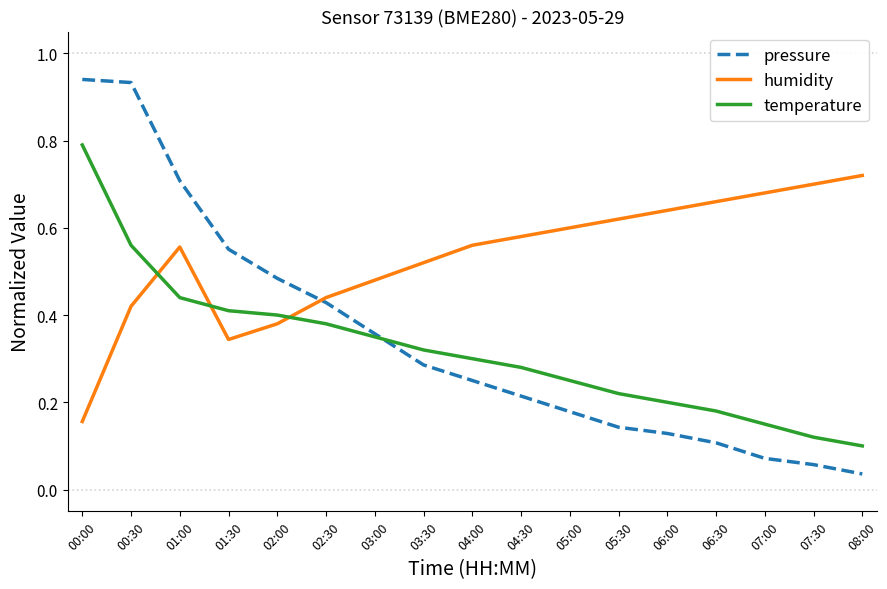

Which series has the largest total across all categories?

humidity